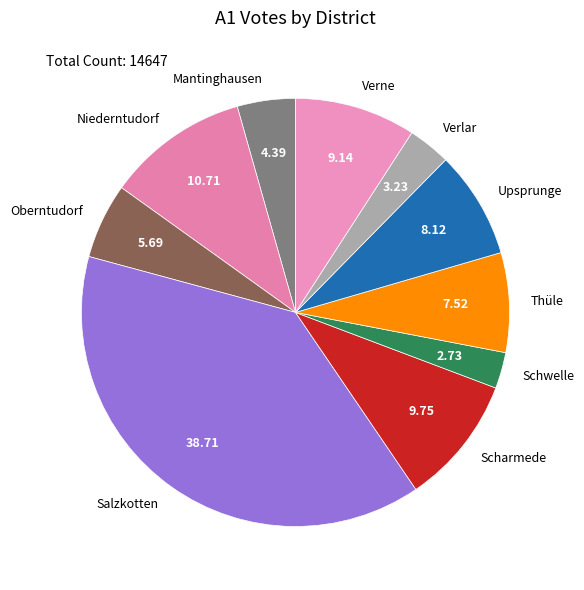

Does Thüle account for over 50% of the chart?

No